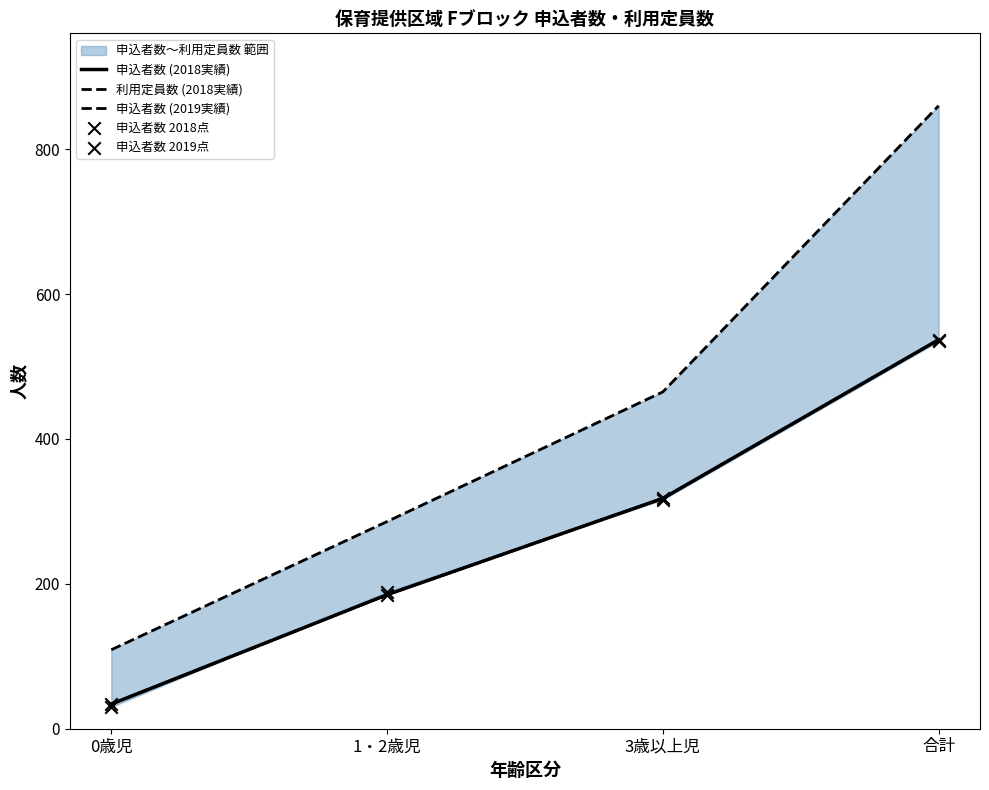

Is the value of 申込者数 (2019実績) at 0歳児 greater than the value of 申込者数 (2018実績) at 合計?

No